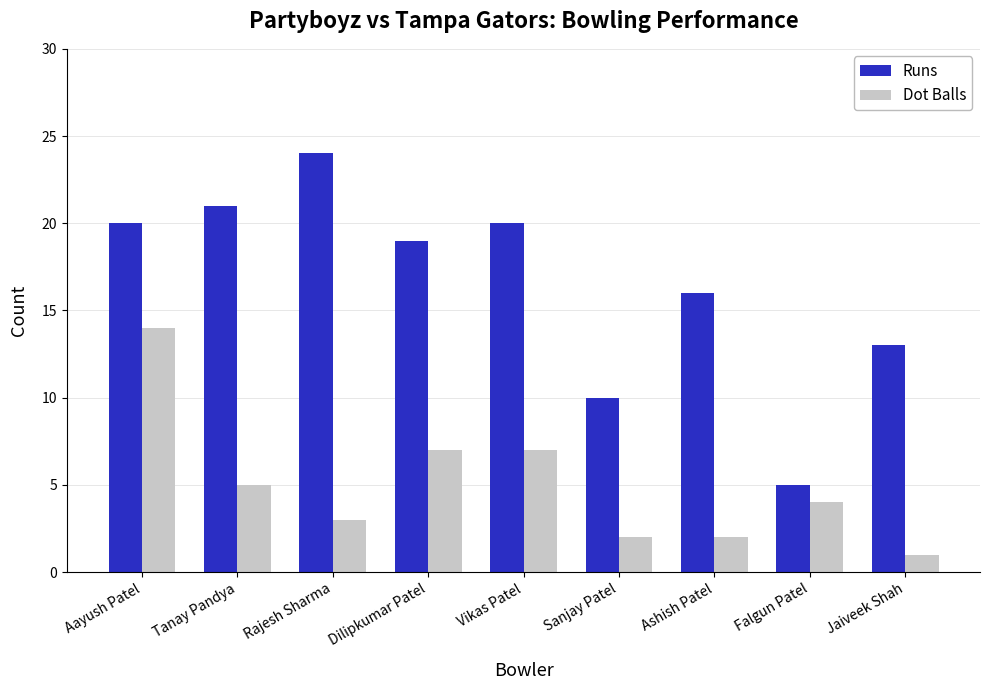

What is the difference between the Dot Balls values at Aayush Patel and Vikas Patel?

7